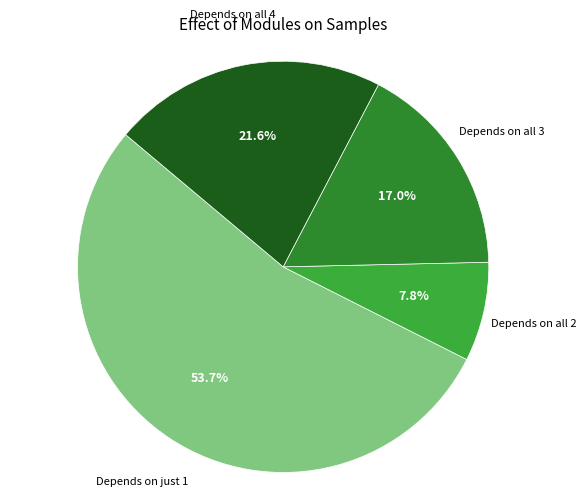

Combined, what portion of the pie is Depends on all 3 and Depends on all 2?

24.8%